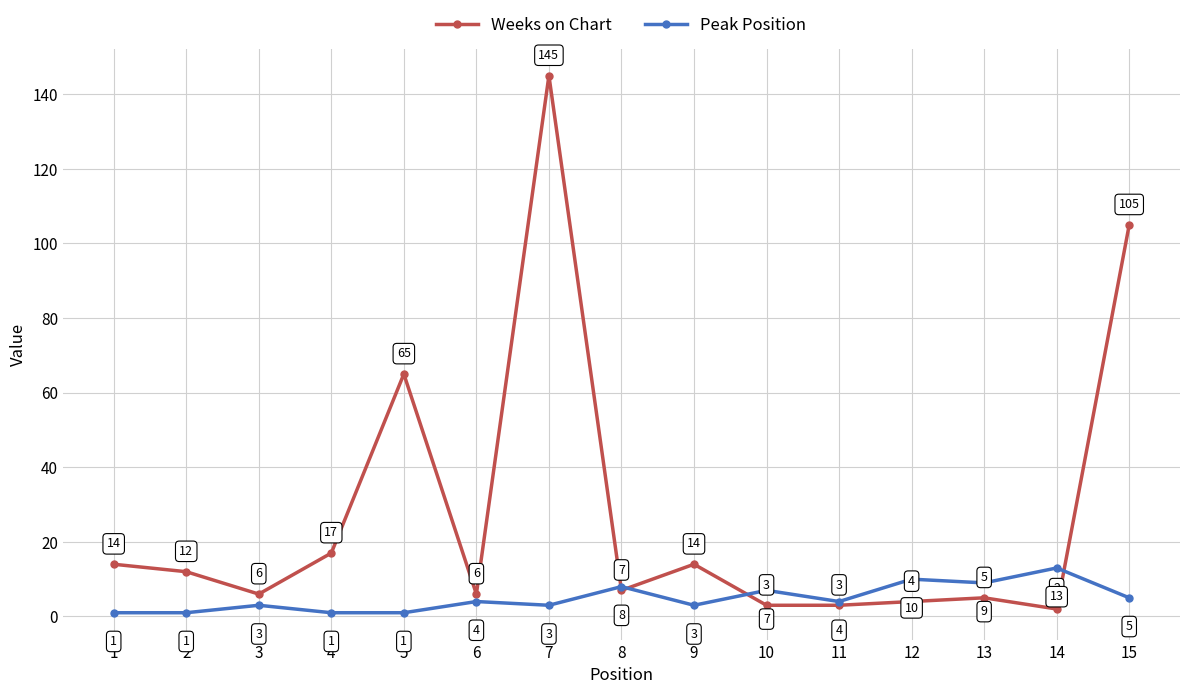

What is the greatest value displayed?

145